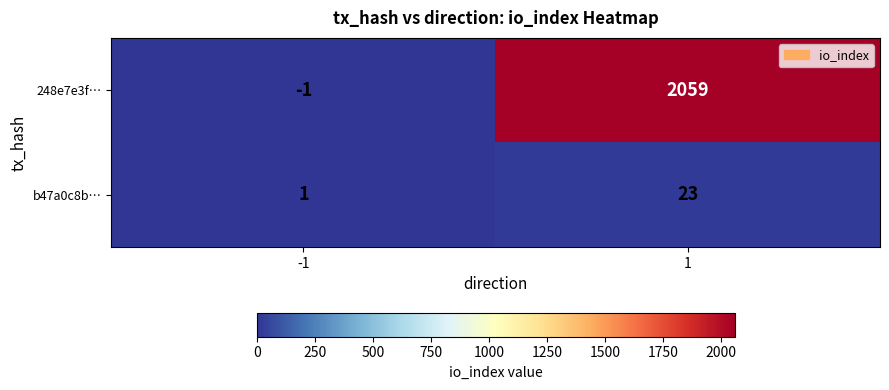

True or false: b47a0c8b… has a value of 1 at -1.

True